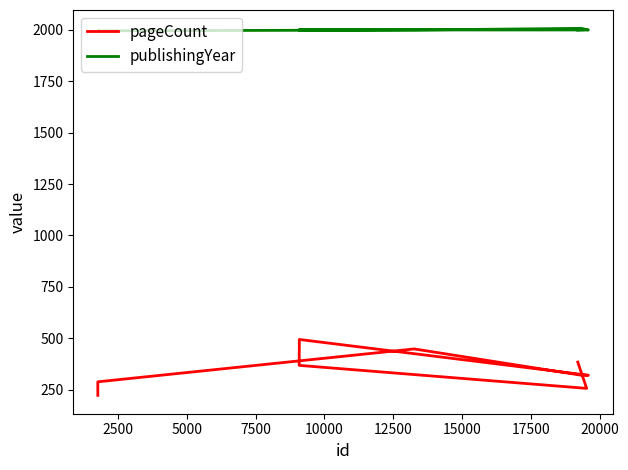

What is the total value across all series at 5000?

2367